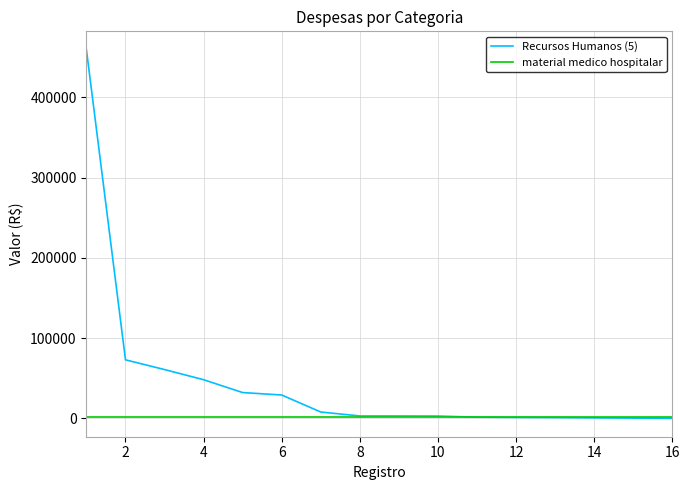

Which series has the widest spread of values?

Recursos Humanos (5)